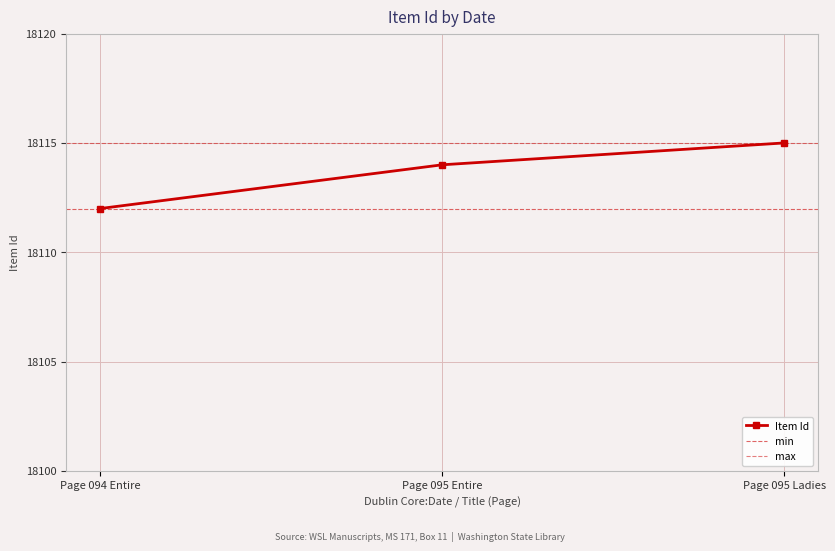

Count the number of values greater than 18114.

1